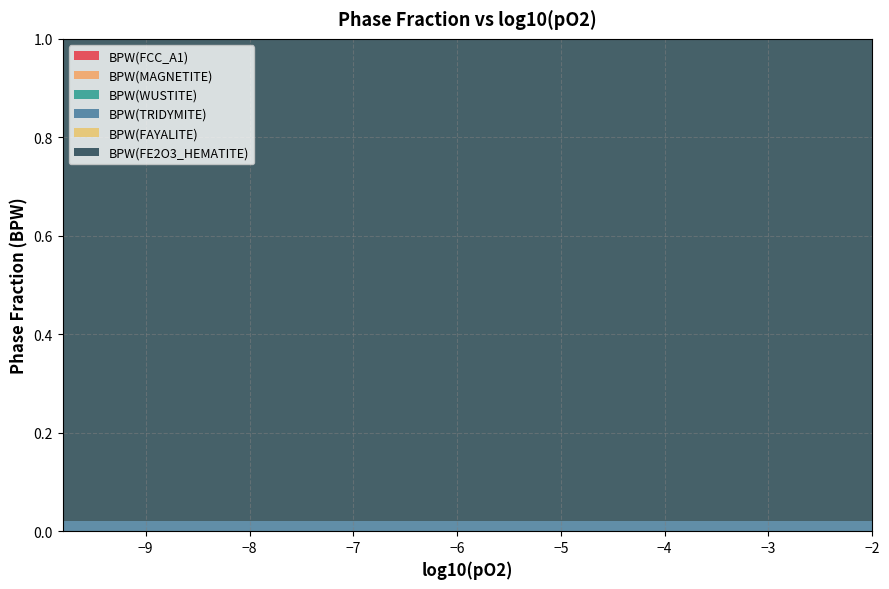

How many lines are shown in the chart?

6